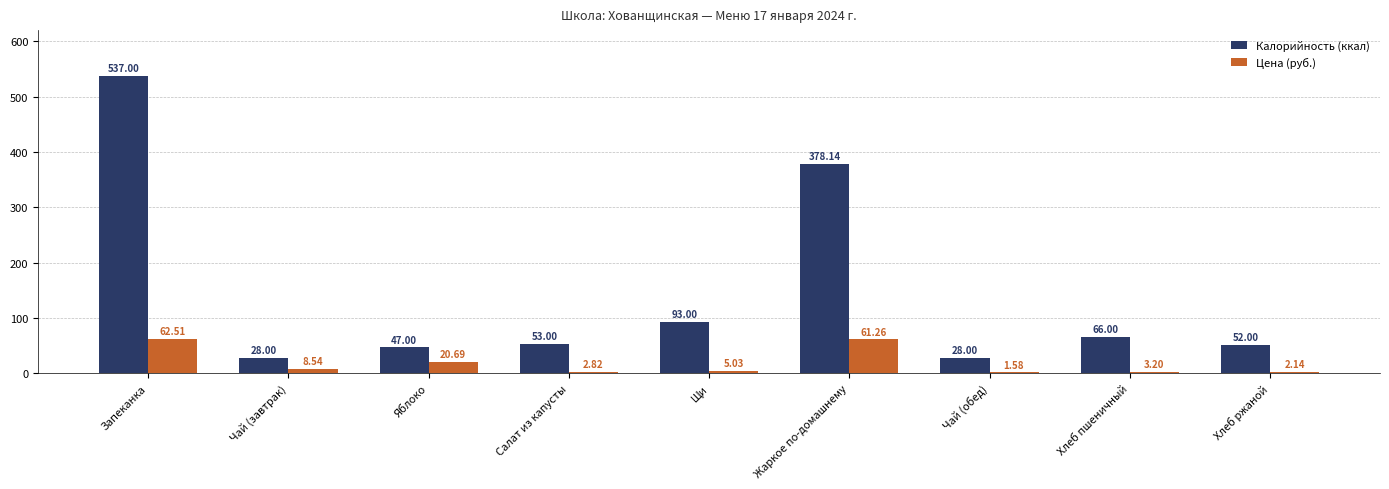

What is the sum of all Калорийность (ккал) values?

1282.1